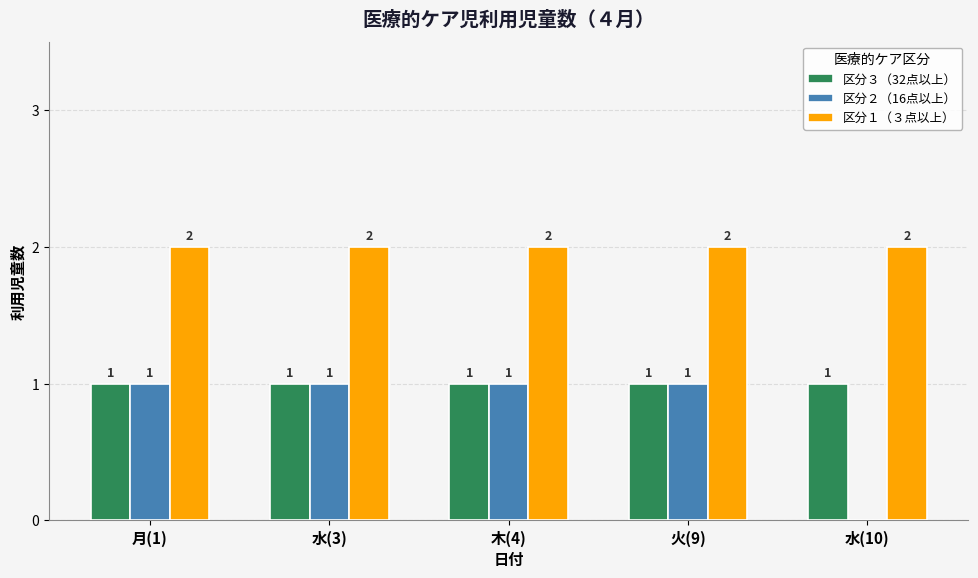

How many data points does each series have?

5